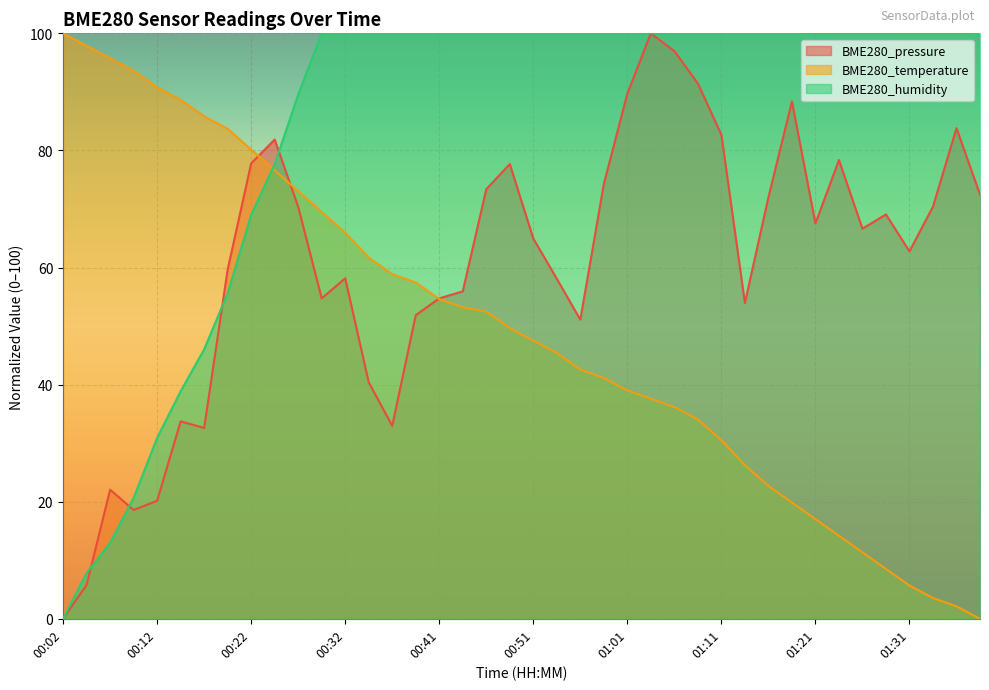

What is the difference between the BME280_temperature values at 00:59 and 00:37?

17.7